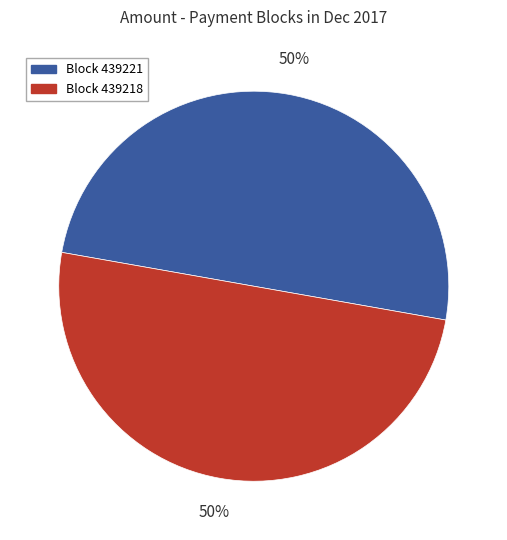

To the nearest percent, what is the average slice percentage?

50%